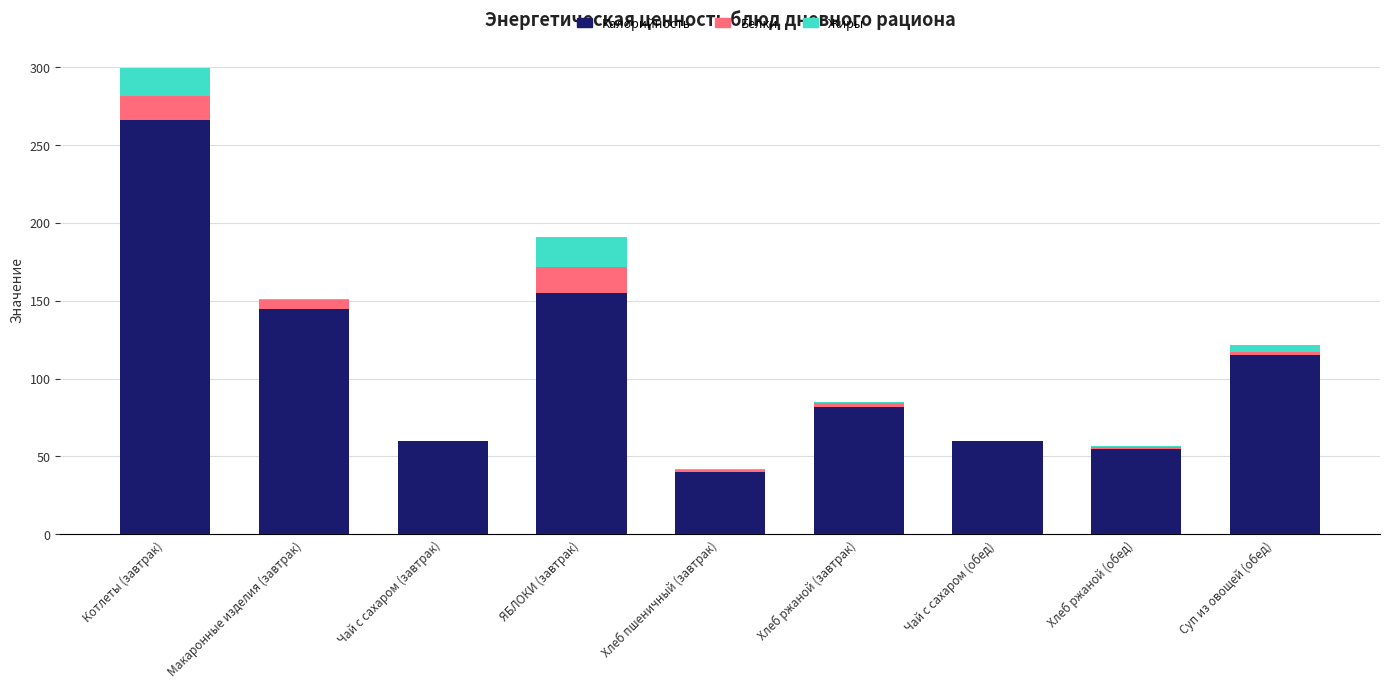

Which category has the highest value in the Калорийность series?

Котлеты (завтрак)